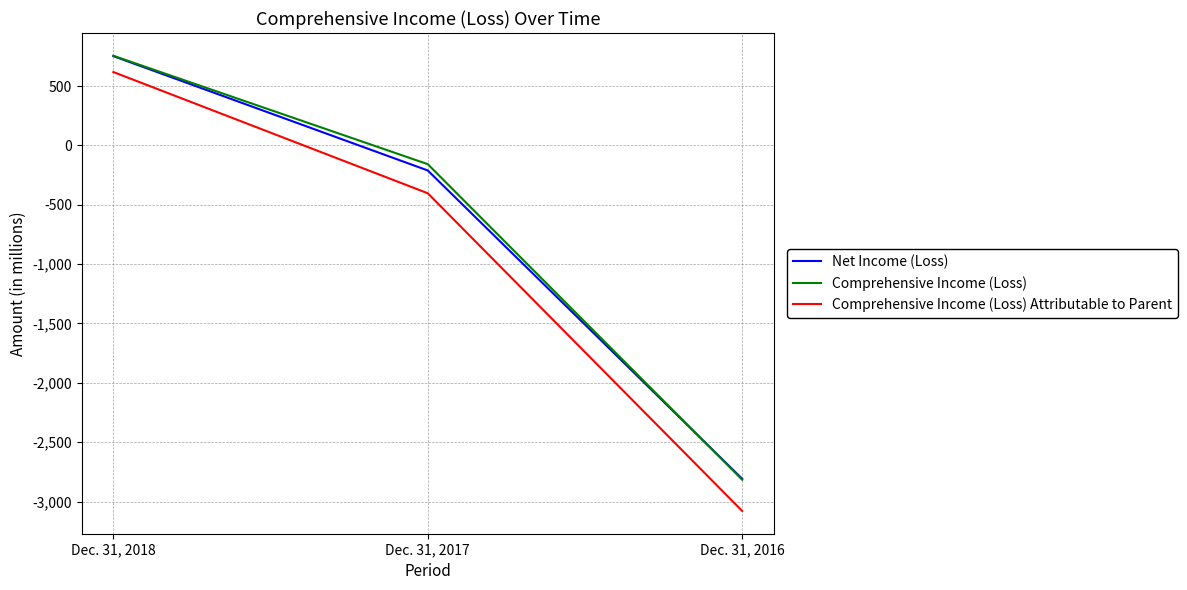

At which label is Comprehensive Income (Loss) closest to -1030?

Dec. 31, 2017